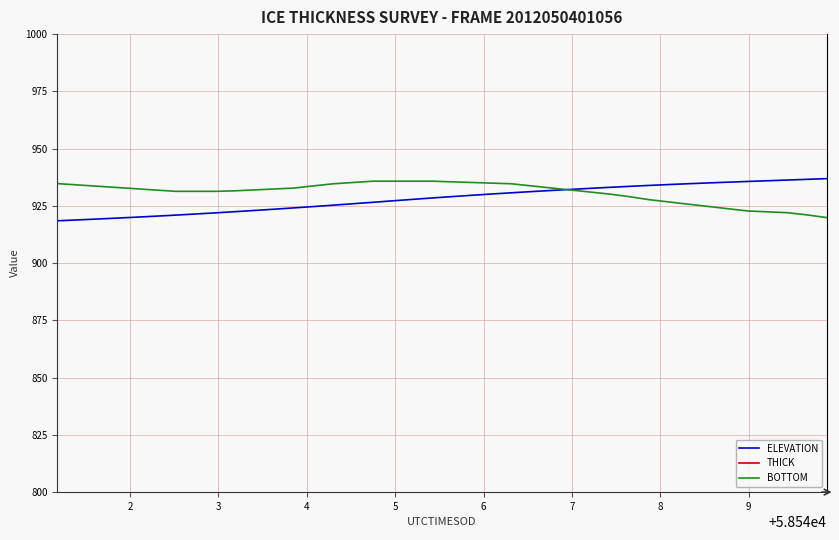

How many data points in THICK are above 435?

20